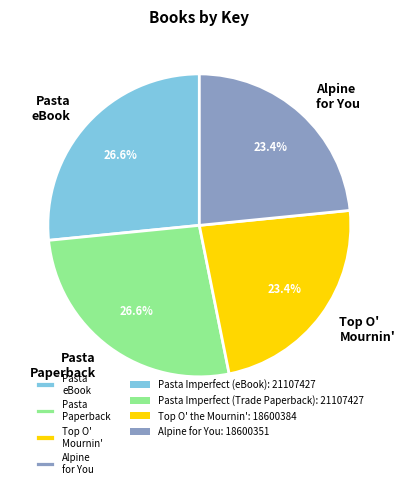

Is Pasta eBook the majority of the pie?

No